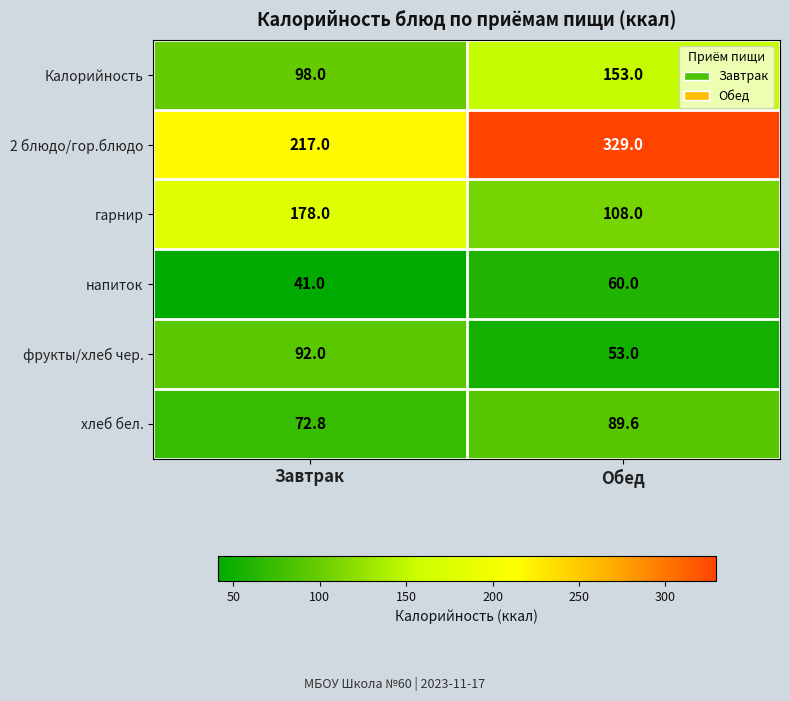

Which category has the highest value across all series?

Обед